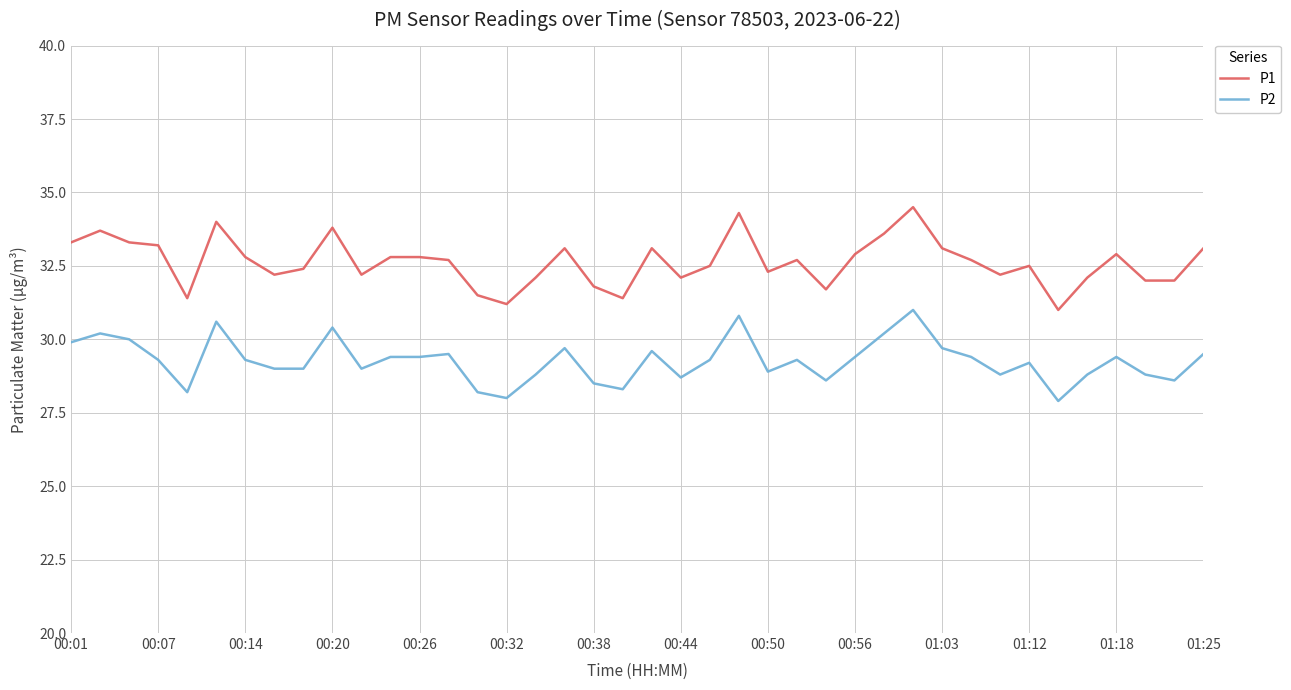

What is the difference between the maximum and minimum values in the P1 series?

3.5